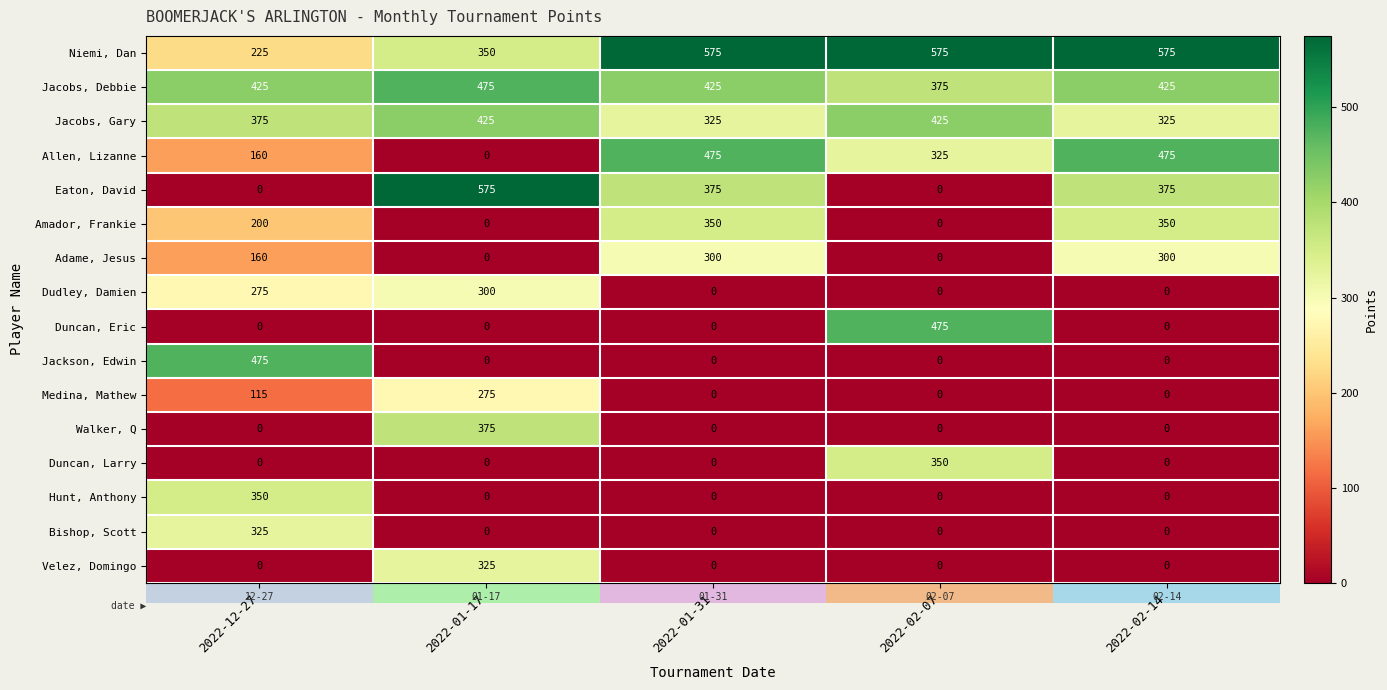

What is the difference between the maximum and minimum values in the Jacobs, Debbie series?

100